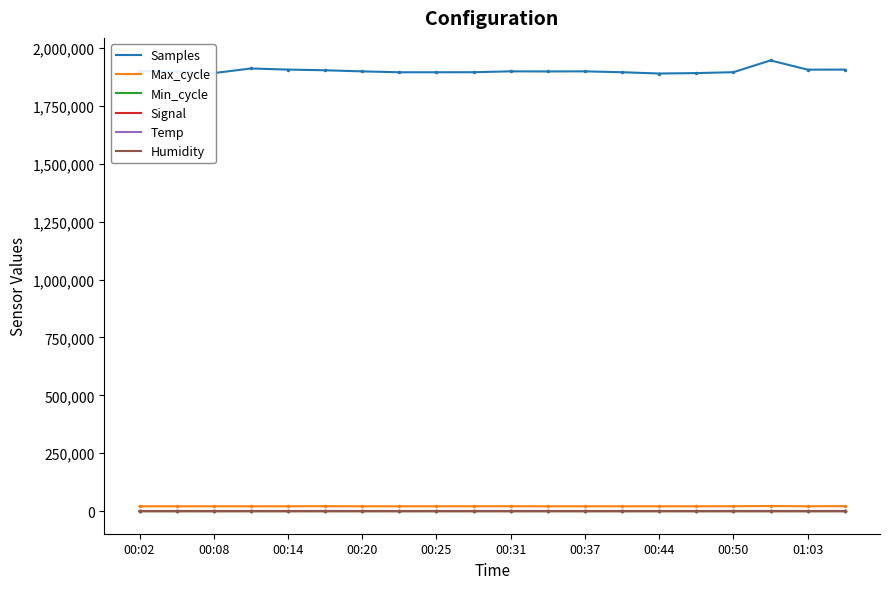

The value of Signal at 00:05 is -109.1. True or false?

False